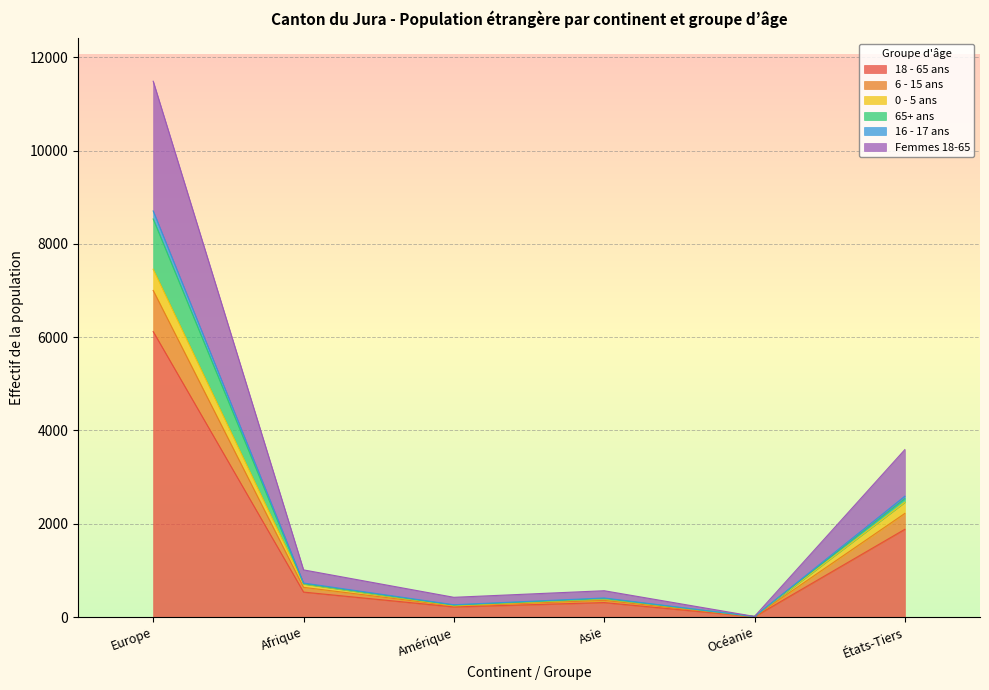

True or false: Femmes 18-65 and 16 - 17 ans cross at least once.

False